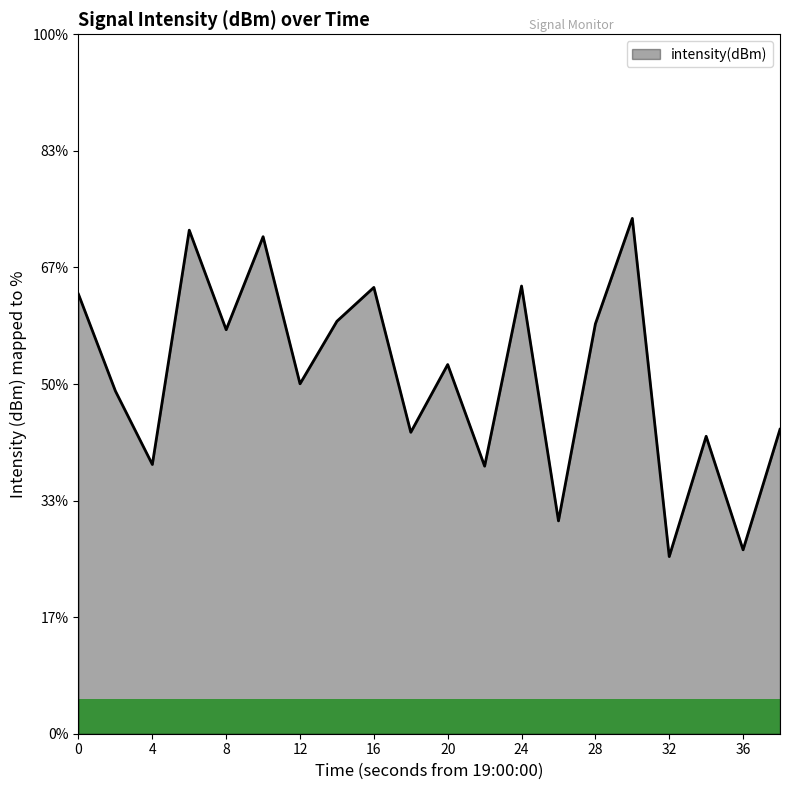

What is the maximum value shown in the chart?

73.7